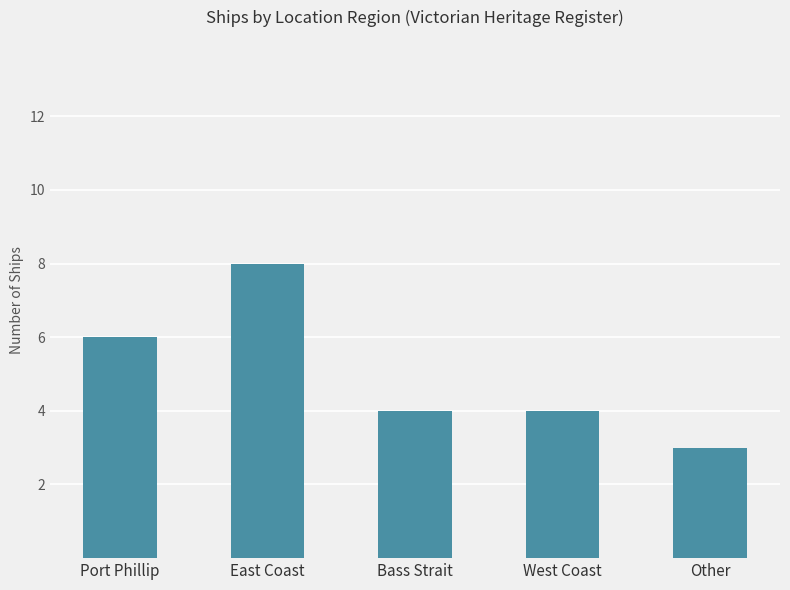

Between East Coast and Port Phillip, which is larger?

East Coast